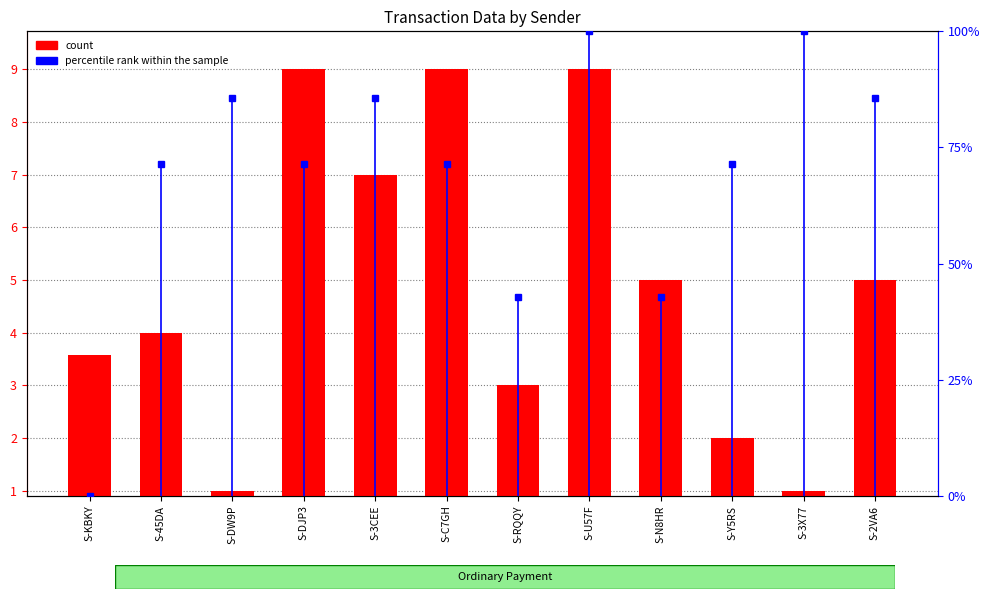

Which label corresponds to the smallest value in the chart?

S-DW9P